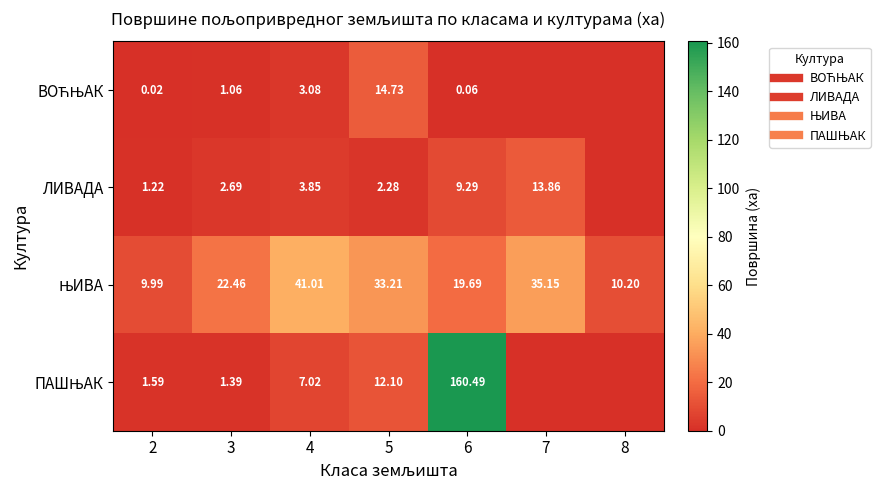

Between 2 and 5, which series saw the biggest shift?

ЊИВА